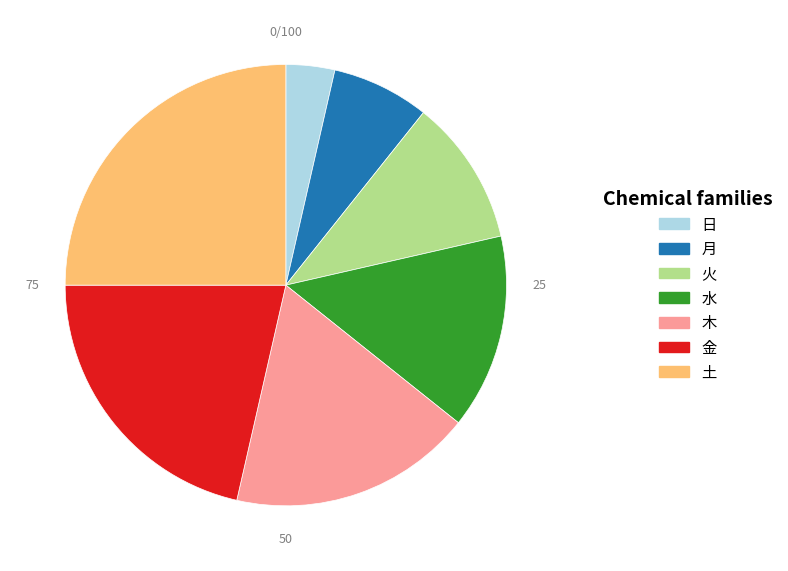

Which category has the biggest portion of the pie?

土